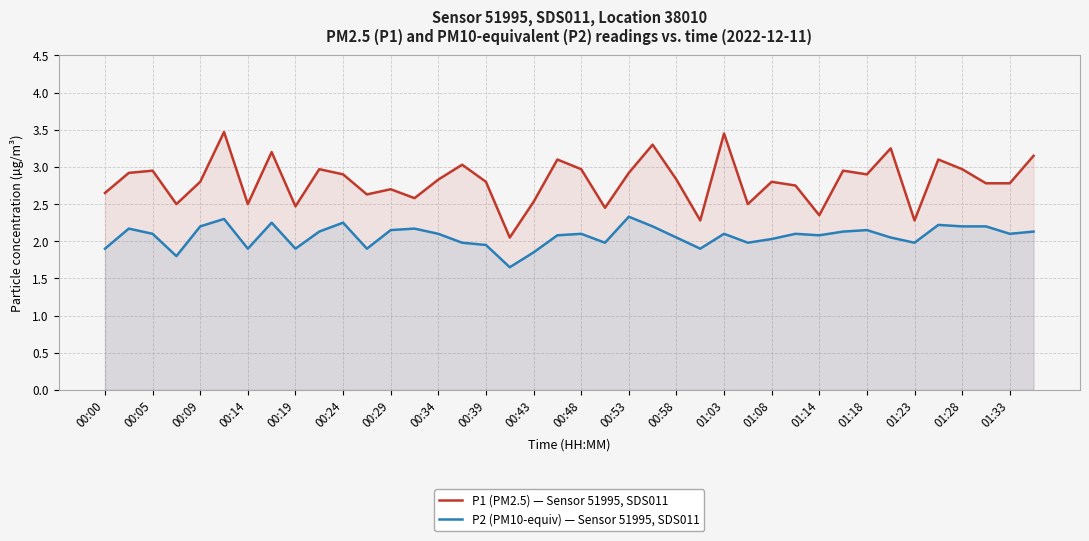

Count the number of data series in this chart.

2